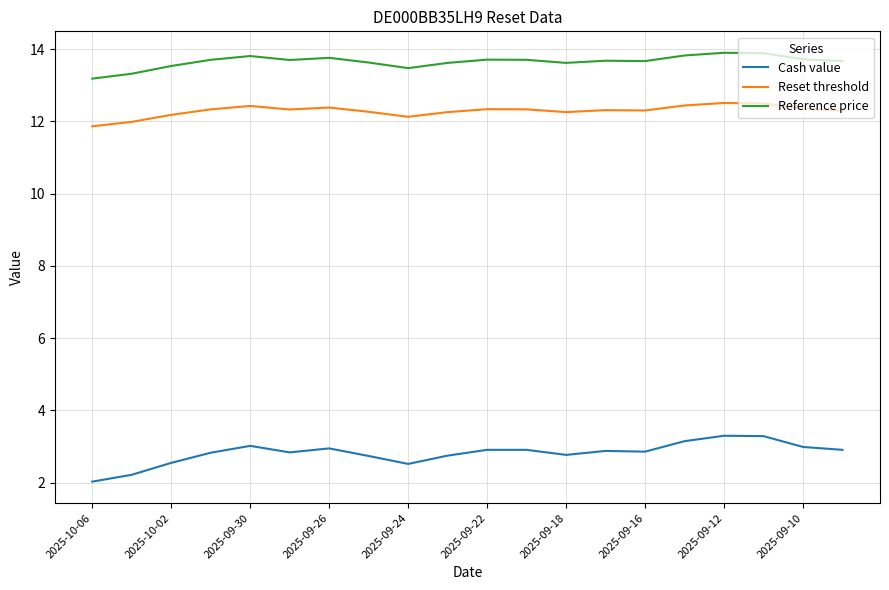

True or false: Cash value and Reset threshold cross at least once.

False